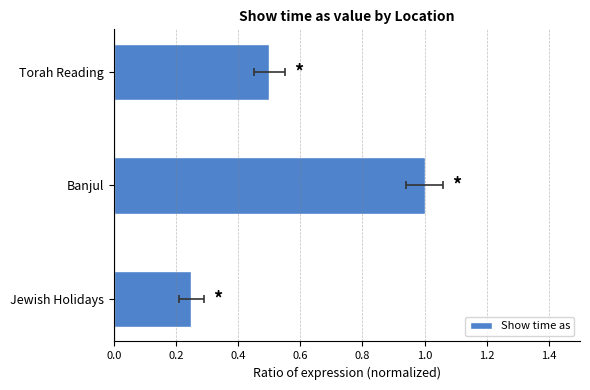

What is the maximum value shown in the chart?

1.0